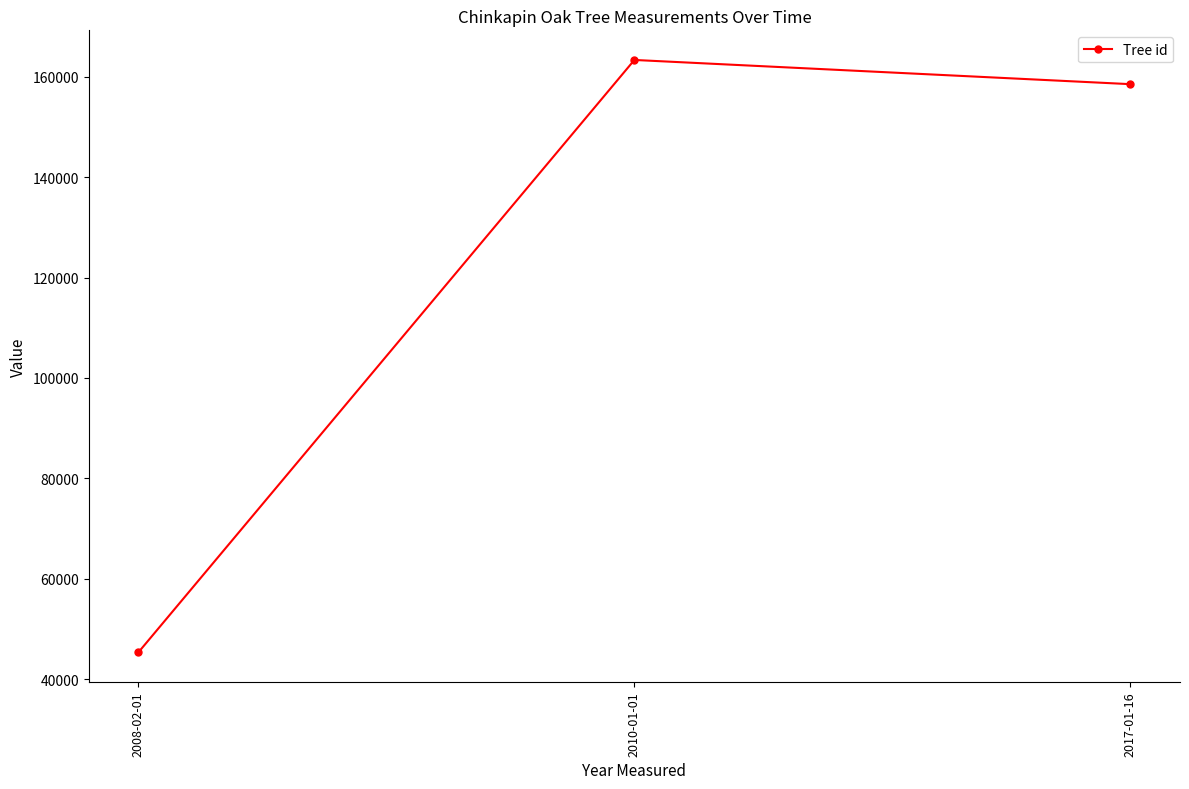

Reading left to right, what are all the values shown in this chart?

45346	163352	158529